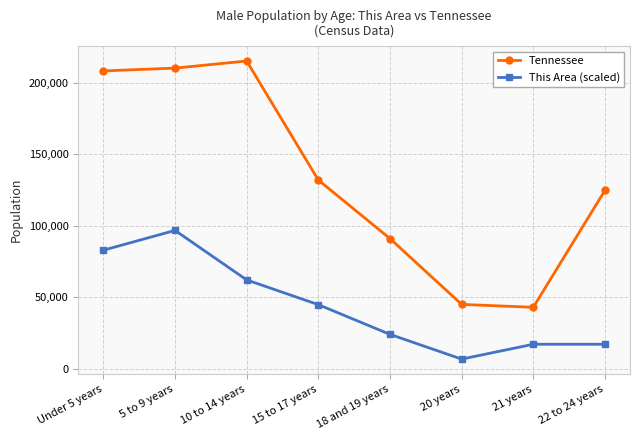

The value of Tennessee at 15 to 17 years is 197187.6. True or false?

False